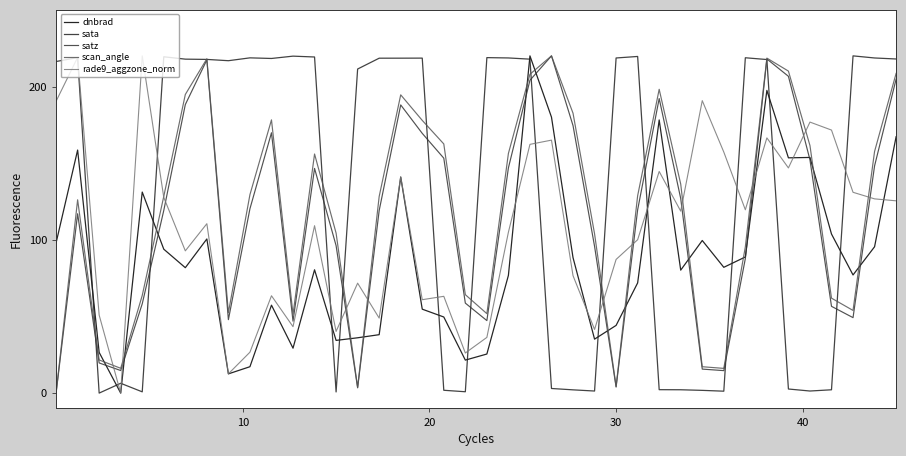

After their last crossing, which series has the higher values: scan_angle or sata?

sata